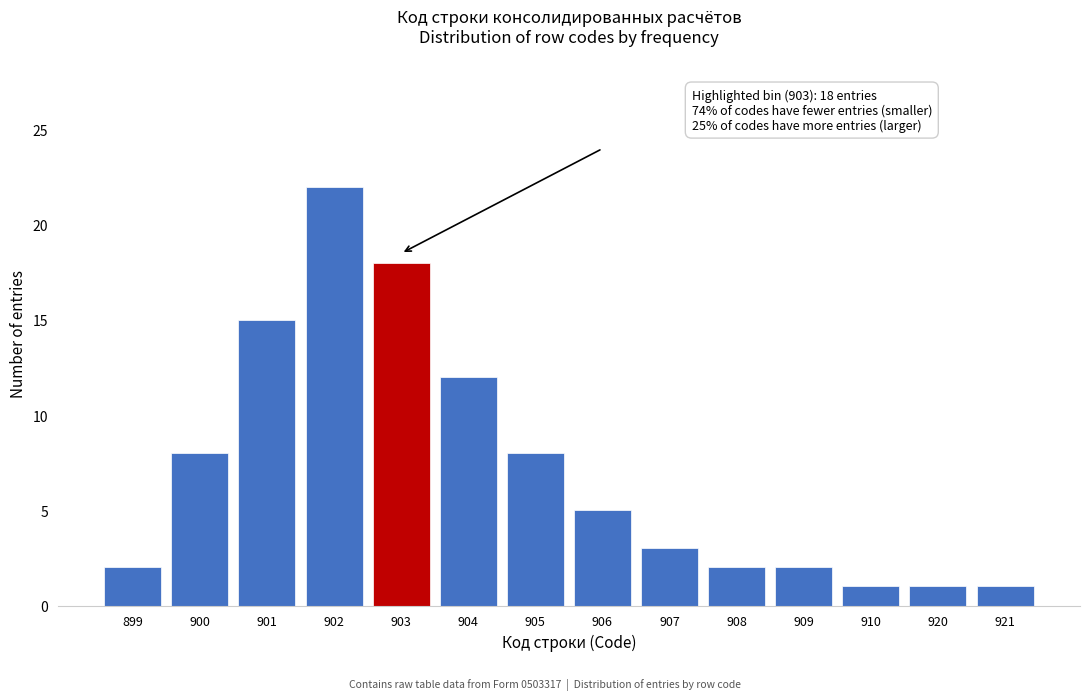

Reading left to right, extract all data points from this chart.

2	8	15	22	18	12	8	5	3	2	2	1	1	1